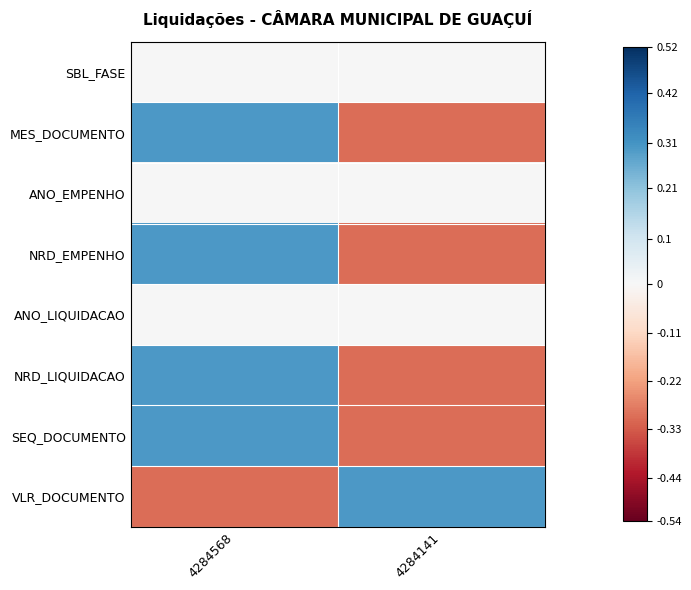

Count the number of categories in the chart.

2